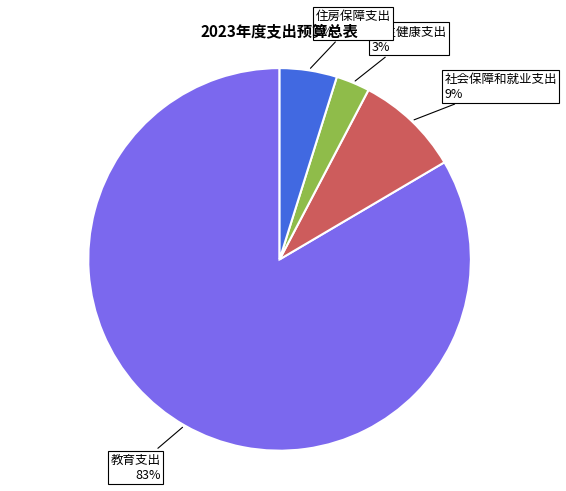

How many segments does this pie chart have?

4